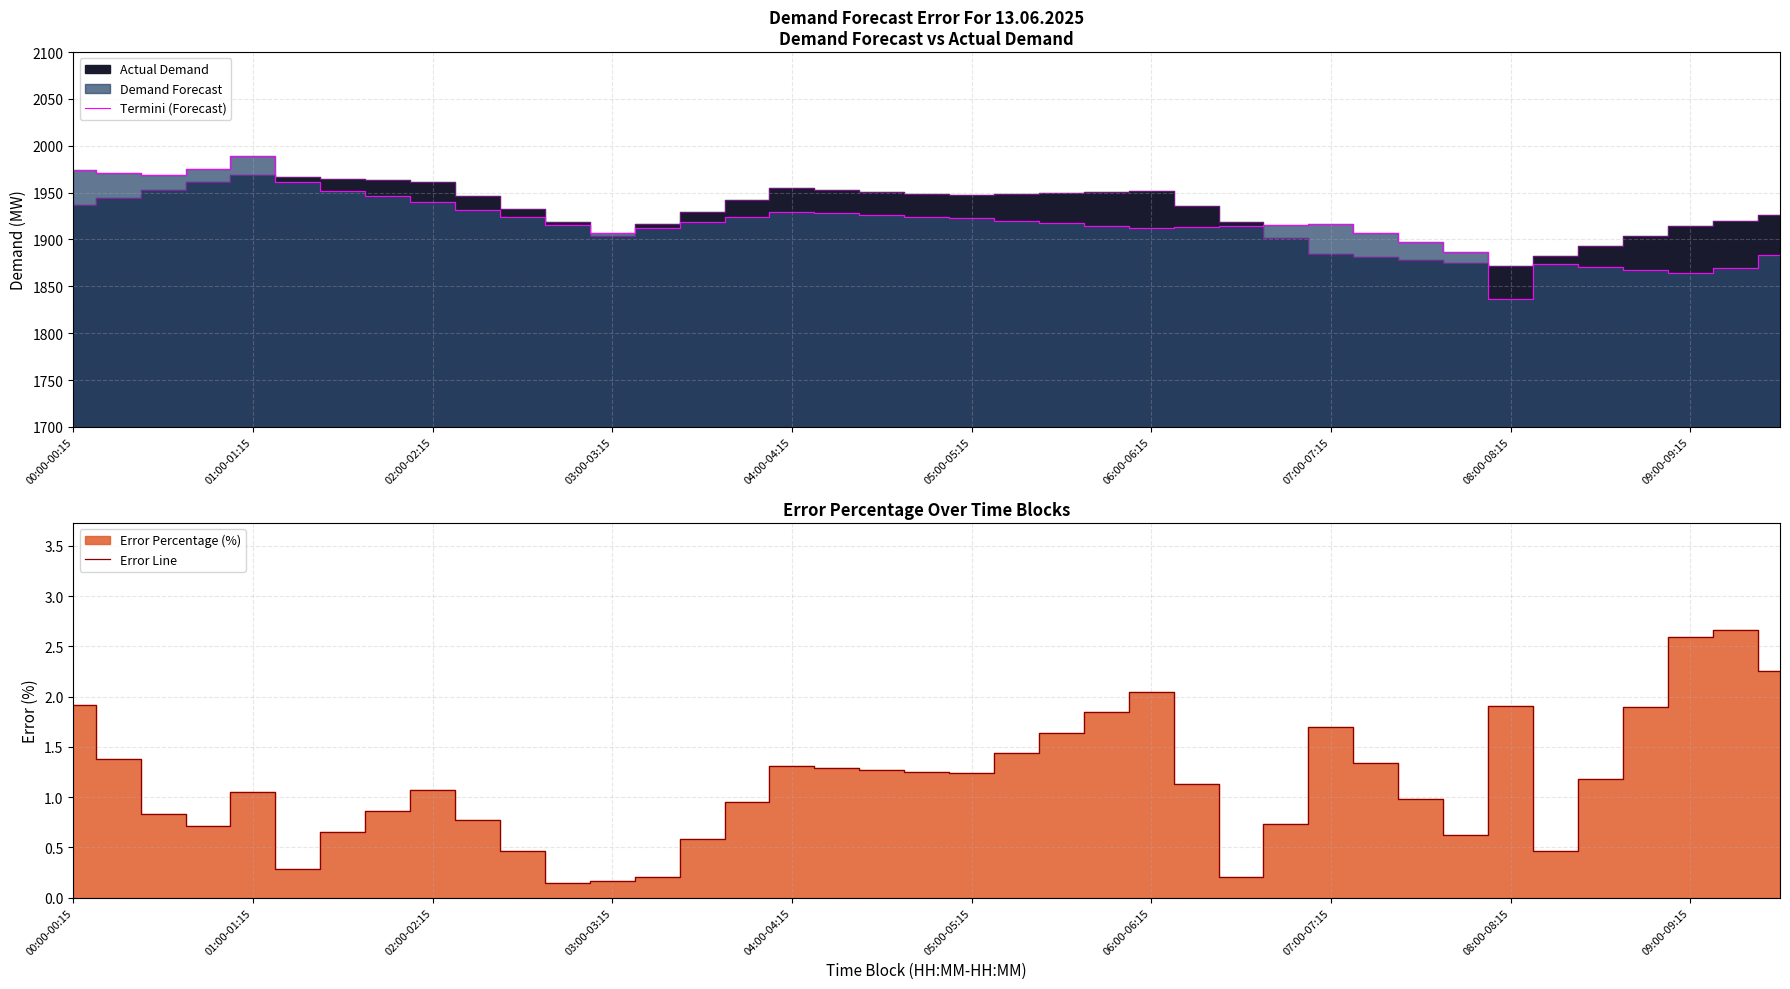

True or false: Error Line and Termini (Forecast) cross at least once.

False